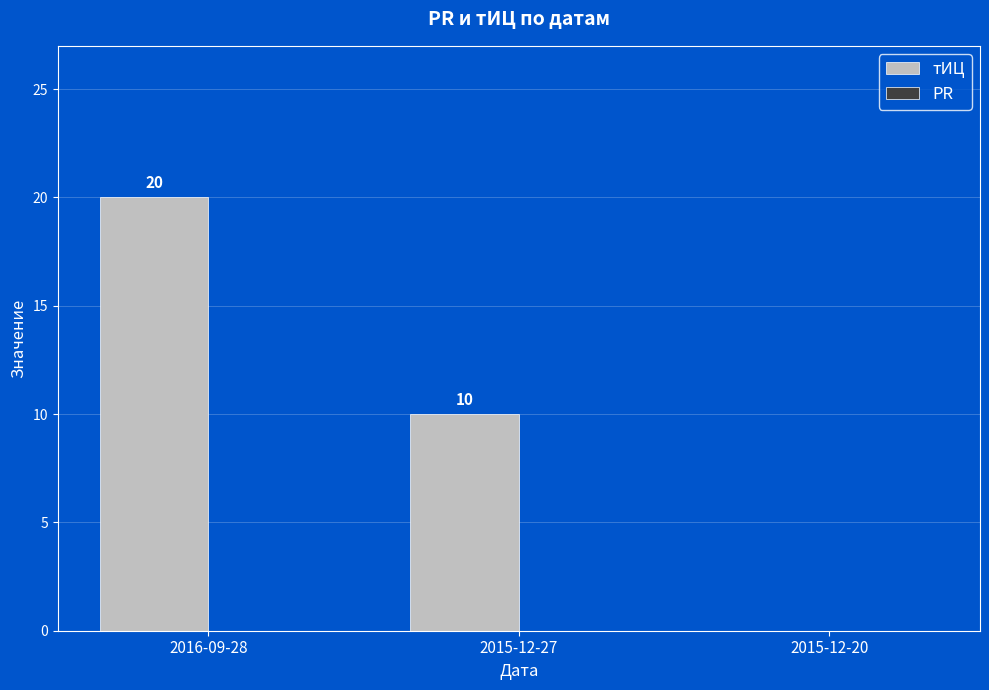

What is the change in value from 2015-12-27 to 2015-12-20?

-10